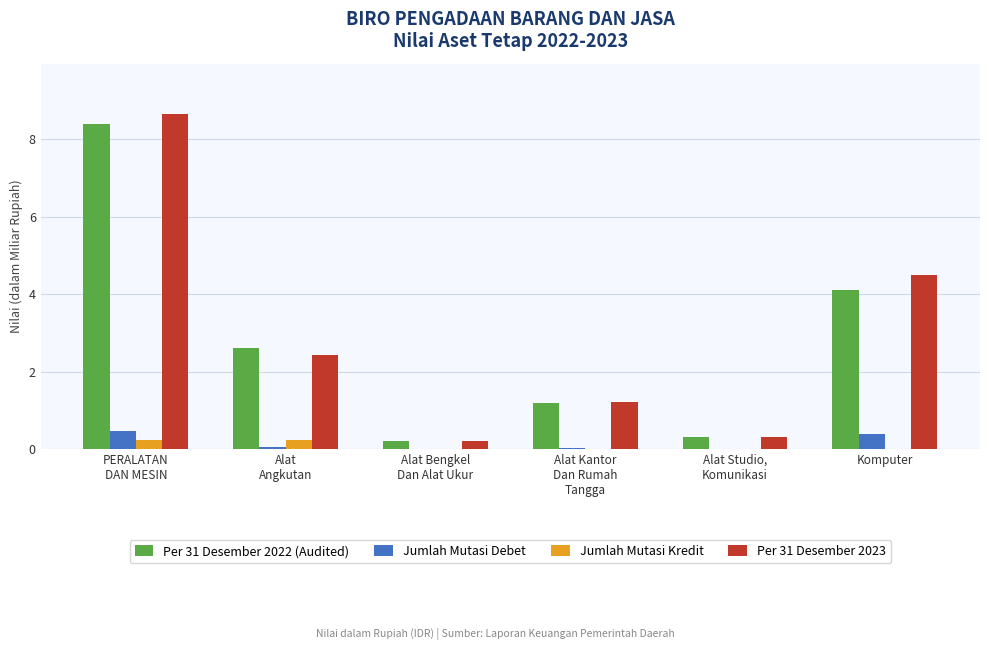

The value of Per 31 Desember 2023 at Komputer is 3.1. True or false?

False